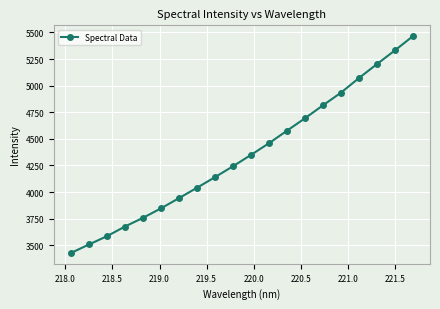

What is the difference between the second highest and second lowest values?

1823.4